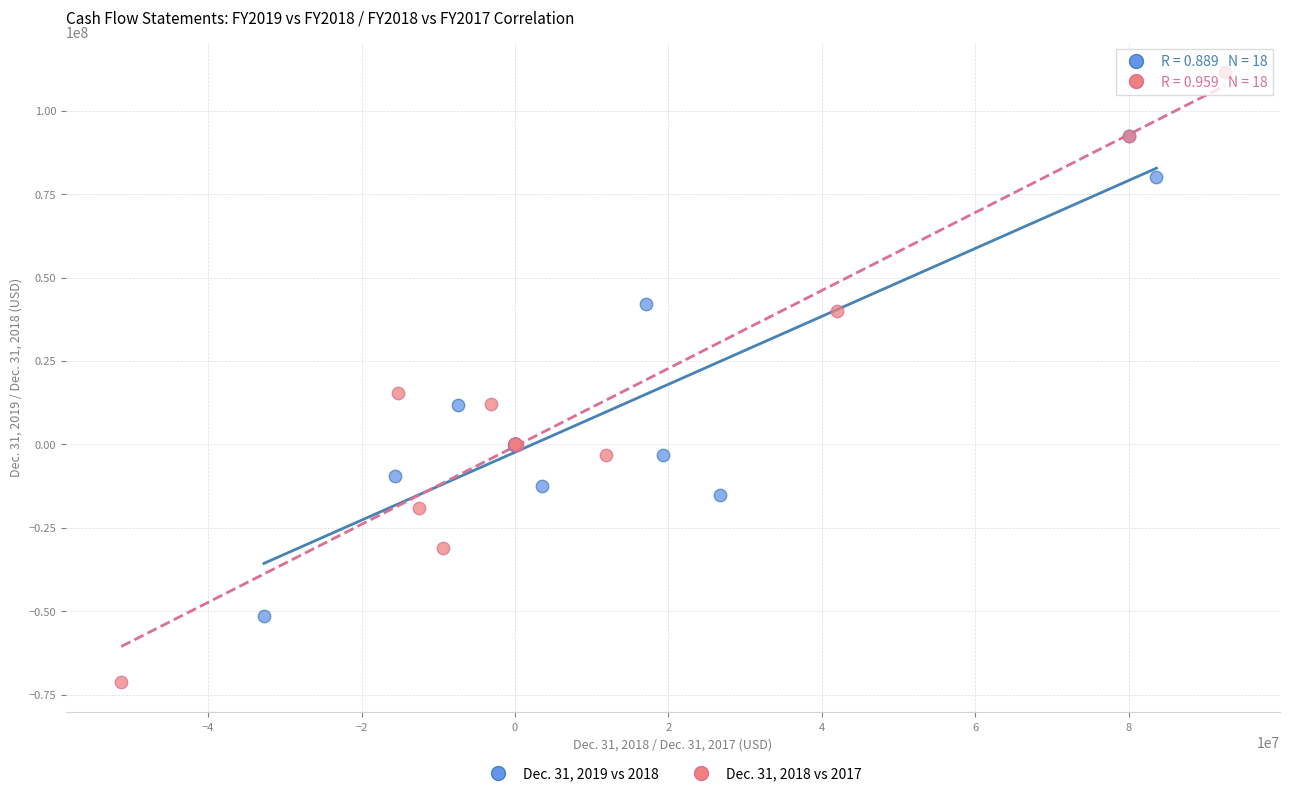

Which series has the largest Y range (max minus min)?

Dec. 31, 2018 vs 2017